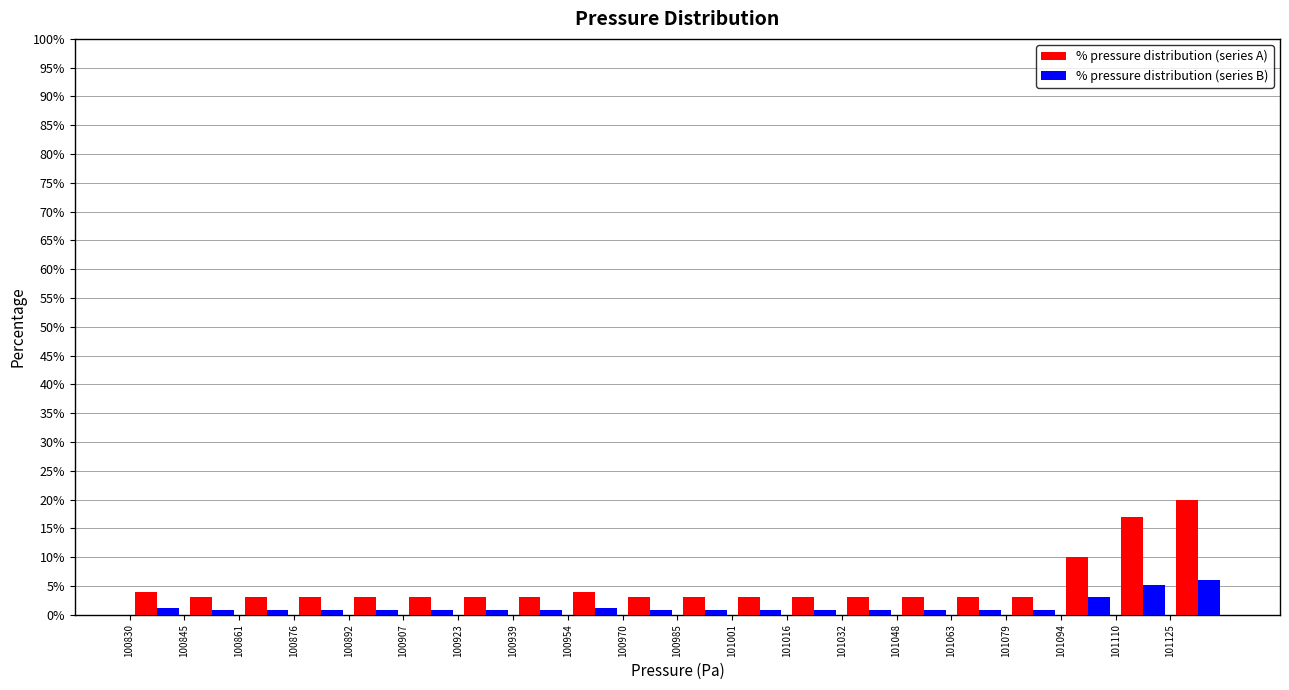

In the % pressure distribution (series A) series, which range on the x-axis has the tallest bar?

101126 to 101142